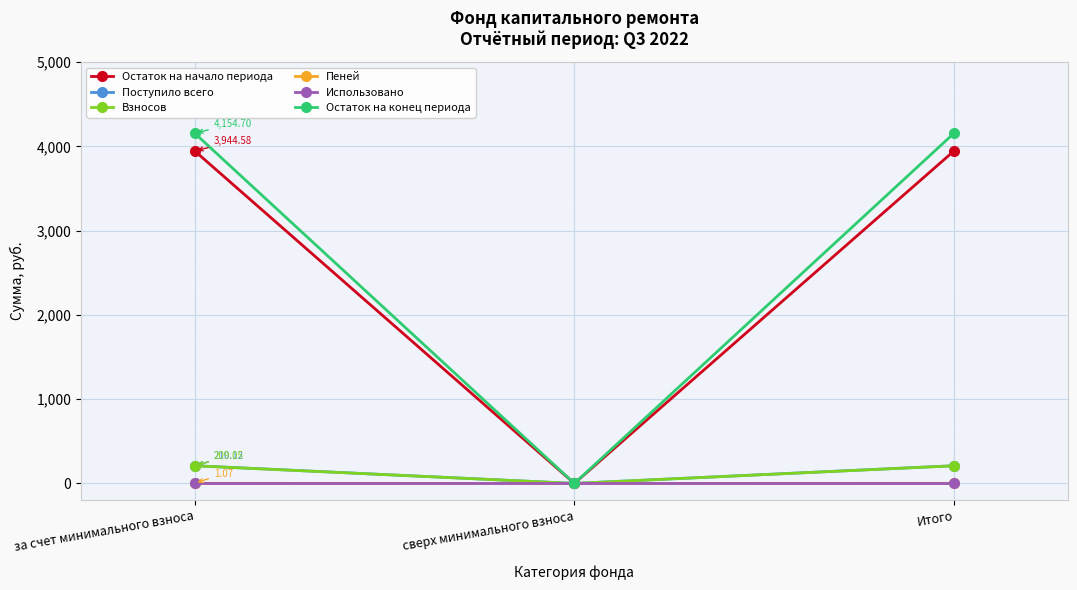

Between сверх минимального взноса and Итого, which series saw the biggest shift?

Остаток на конец периода